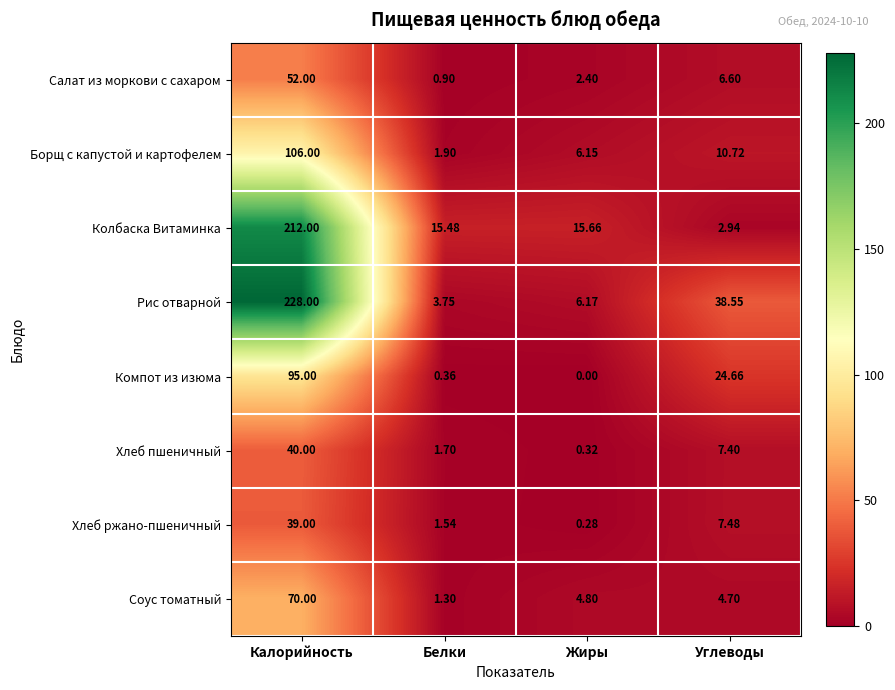

Where is Колбаска Витаминка nearest to the value 107?

Жиры